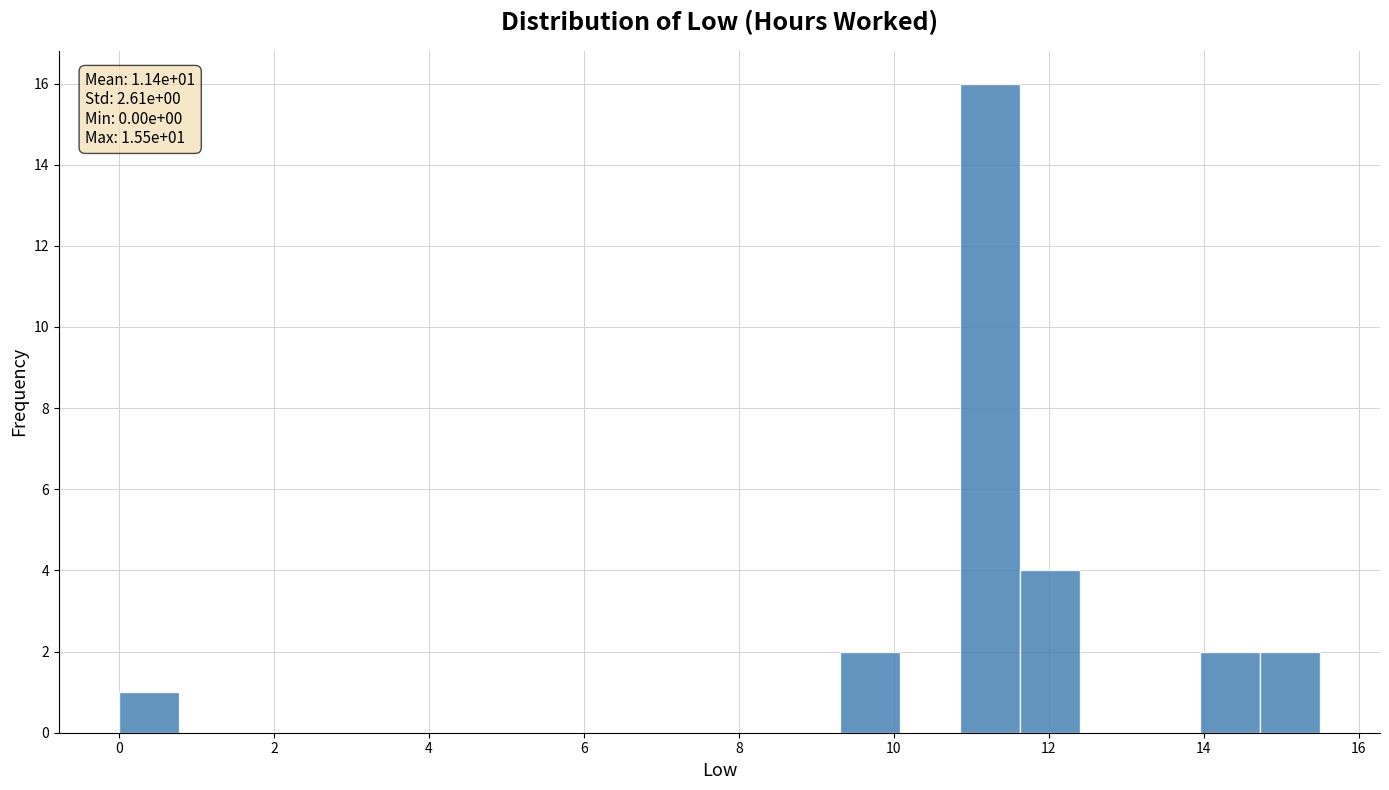

Around what value on the x-axis is the tallest bar? Give the approximate position of its centre, as read against the axis.

11.2